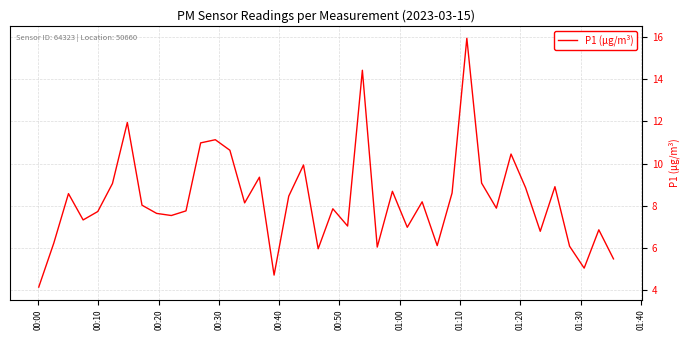

What is the difference between the maximum and minimum values?

11.8